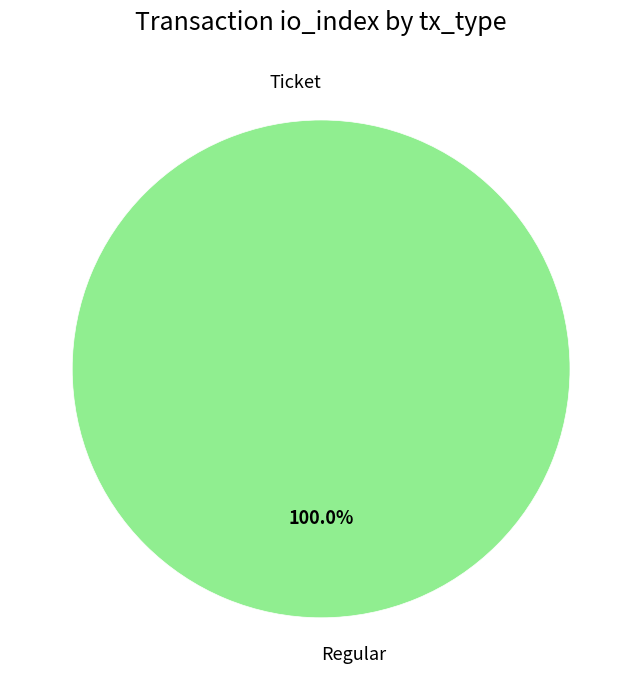

Count the number of slices in the pie.

2